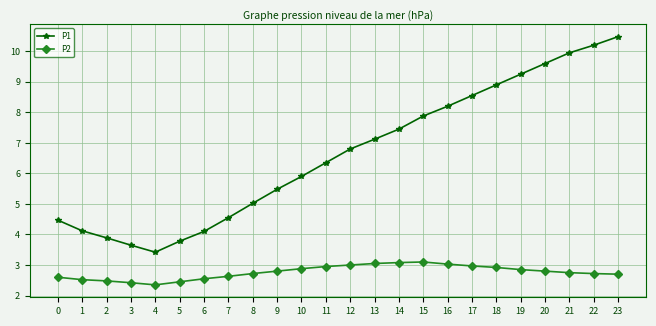

The P2 series shows 4.4 at 5. True or false?

False